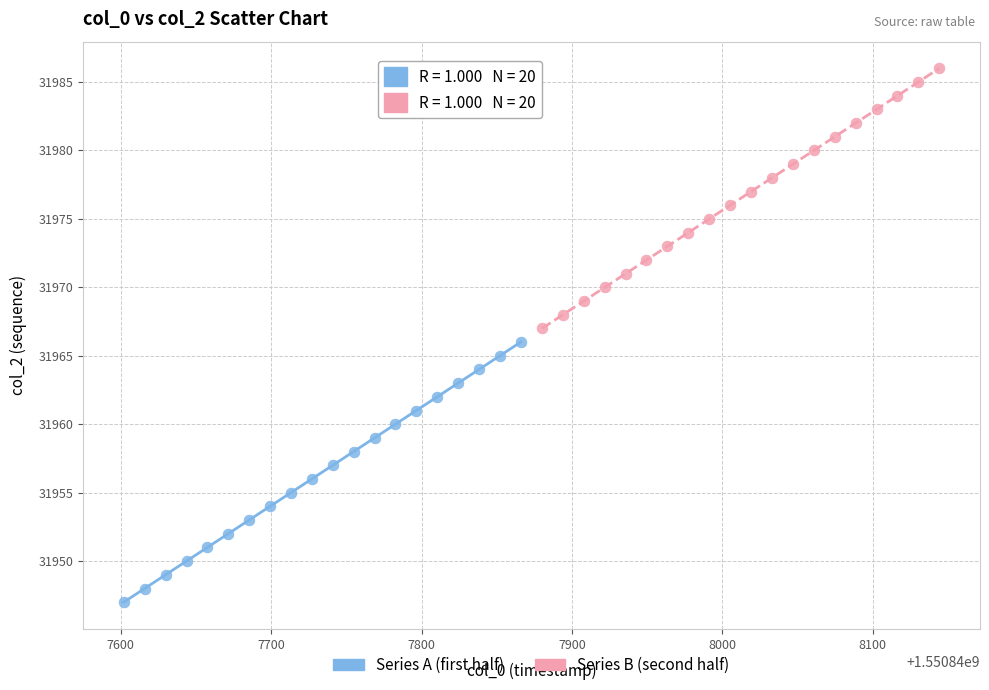

Which series contains the lowest Y value?

Series A (first half)